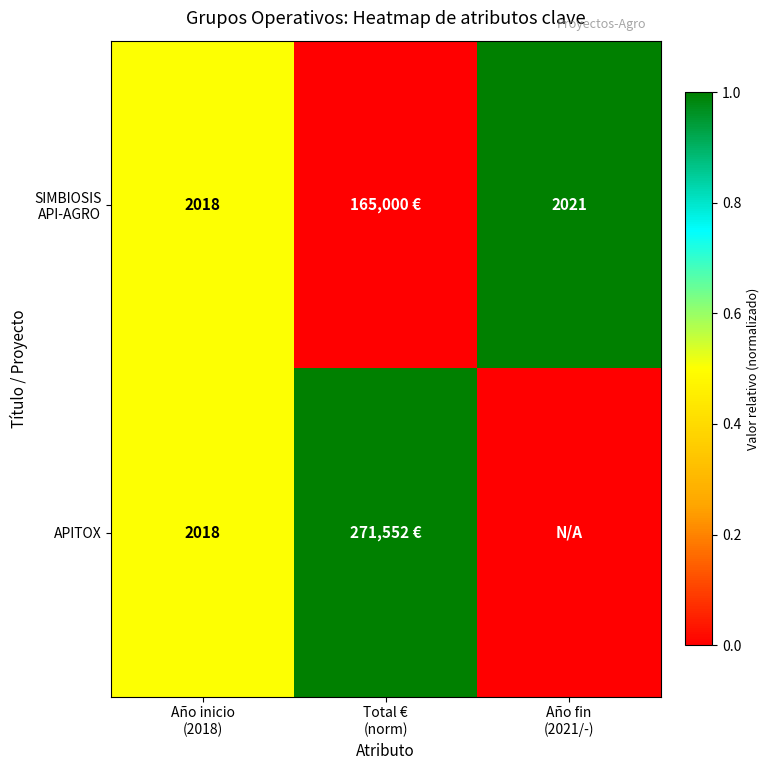

What is the maximum value shown in the chart?

1.0